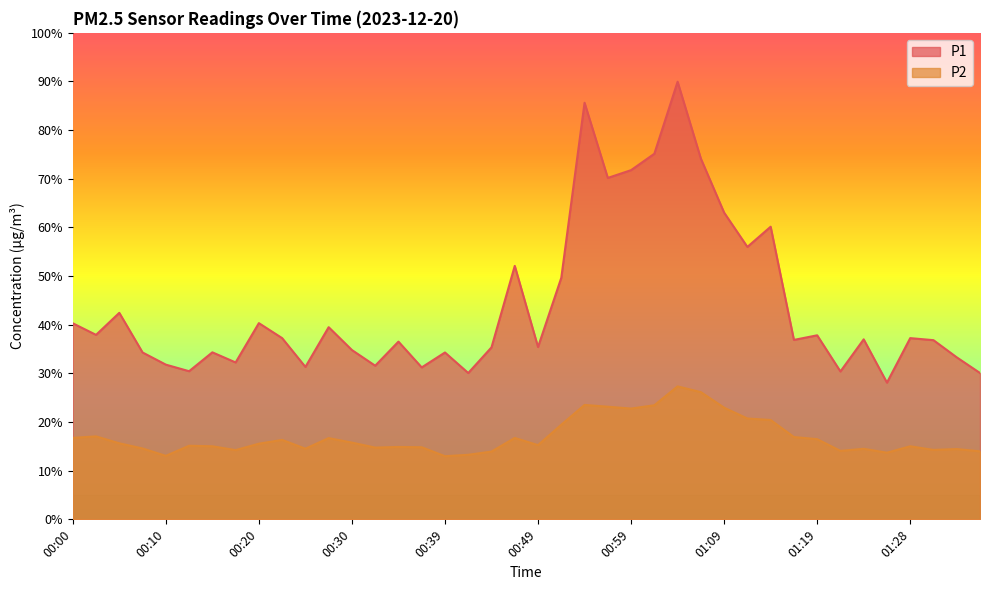

What is the average value of the P2 series?

17.0